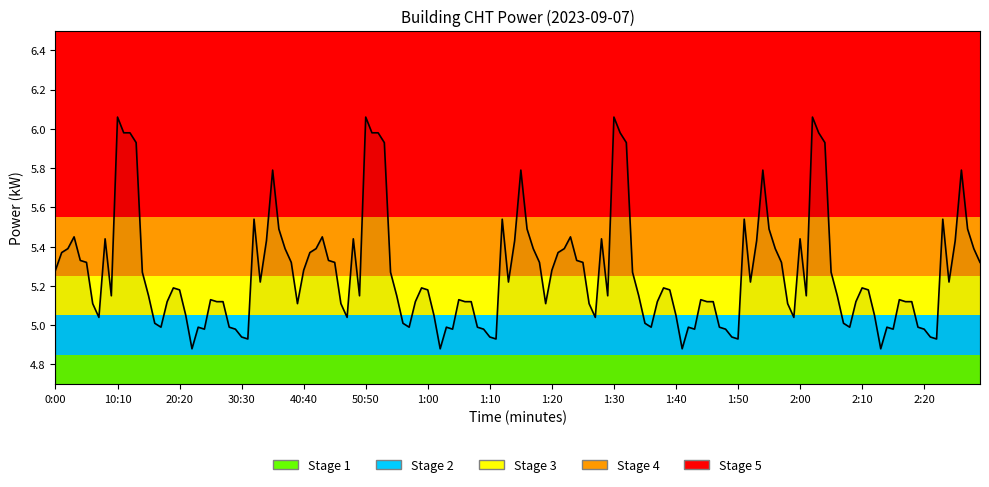

What is the difference between the maximum and minimum values?

1.2